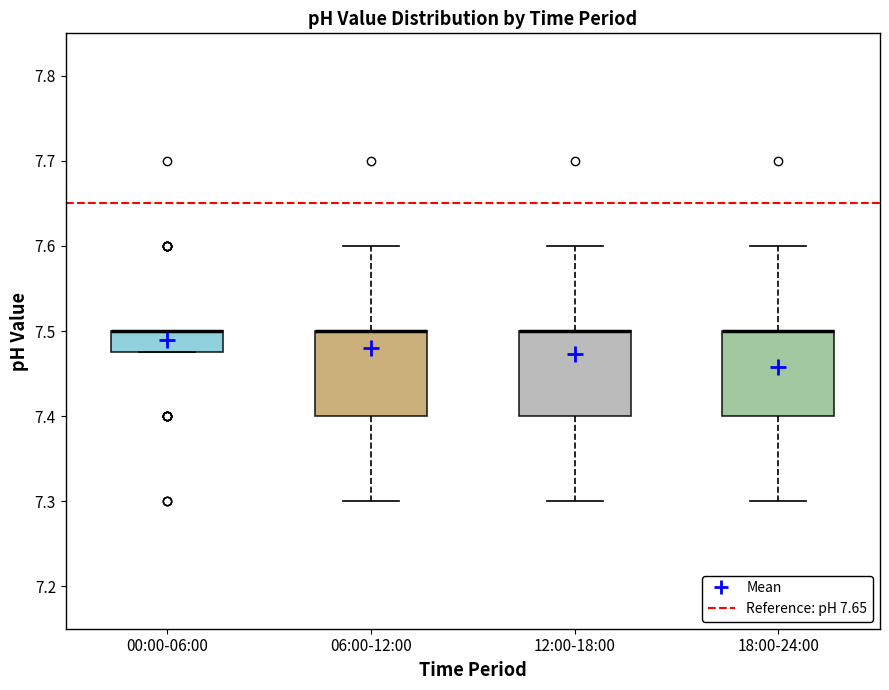

Reading left to right, transcribe this box plot: for each box, give where its median line is, the range the box spans, and where its two whiskers end, as read against the y-axis. The values are not printed on the chart, so give them approximately, as read against the axis.

00:00-06:00: median 7.50 (drawn on the box's upper edge), box 7.48 to 7.50, whiskers 7.48 to 7.50
06:00-12:00: median 7.50 (drawn on the box's upper edge), box 7.40 to 7.50, whiskers 7.30 to 7.60
12:00-18:00: median 7.50 (drawn on the box's upper edge), box 7.40 to 7.50, whiskers 7.30 to 7.60
18:00-24:00: median 7.50 (drawn on the box's upper edge), box 7.40 to 7.50, whiskers 7.30 to 7.60